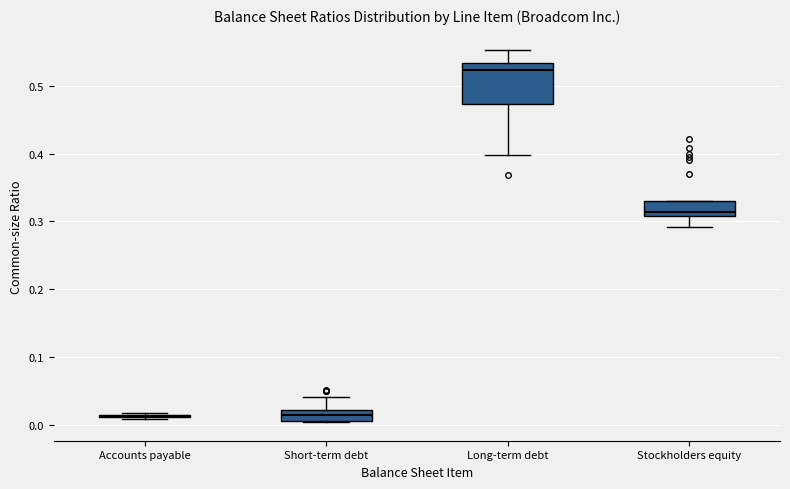

Reading left to right, read every box against the y-axis: the position of its median line, the range the box covers, and the ends of its whiskers. The values are not printed on the chart, so give them approximately, as read against the axis.

Accounts payable: box collapsed to a line at 0.01, whiskers 0.01 to 0.02
Short-term debt: median 0.01 (inside the box), box 0.01 to 0.02, whiskers 0.00 to 0.04
Long-term debt: median 0.52, box 0.47 to 0.53, whiskers 0.40 to 0.55
Stockholders equity: median 0.31 (just above the box's lower edge), box 0.31 to 0.33, whiskers 0.29 to 0.33